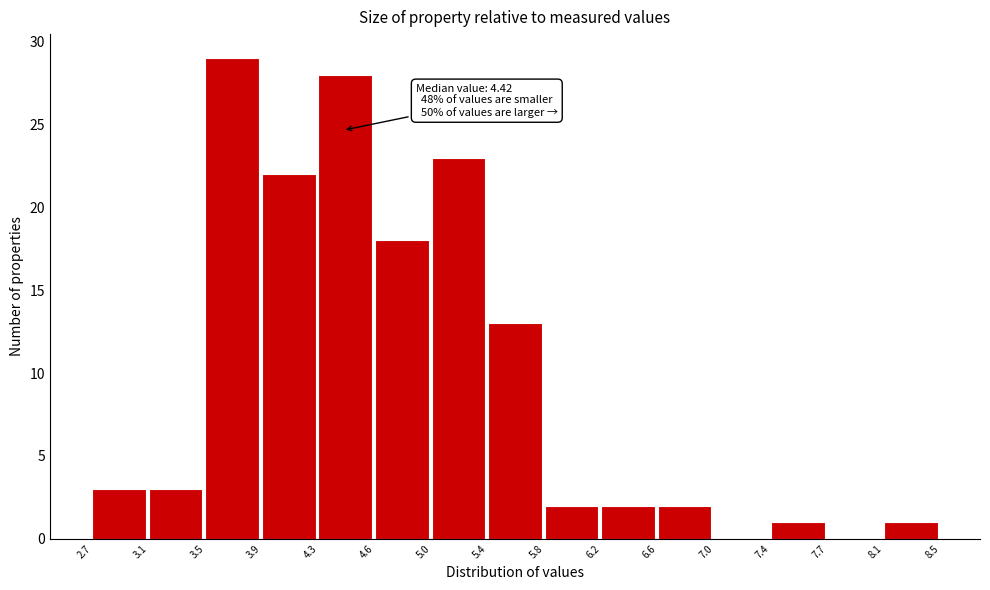

Over which range of the x-axis is the bar tallest?

3.5 to 3.9